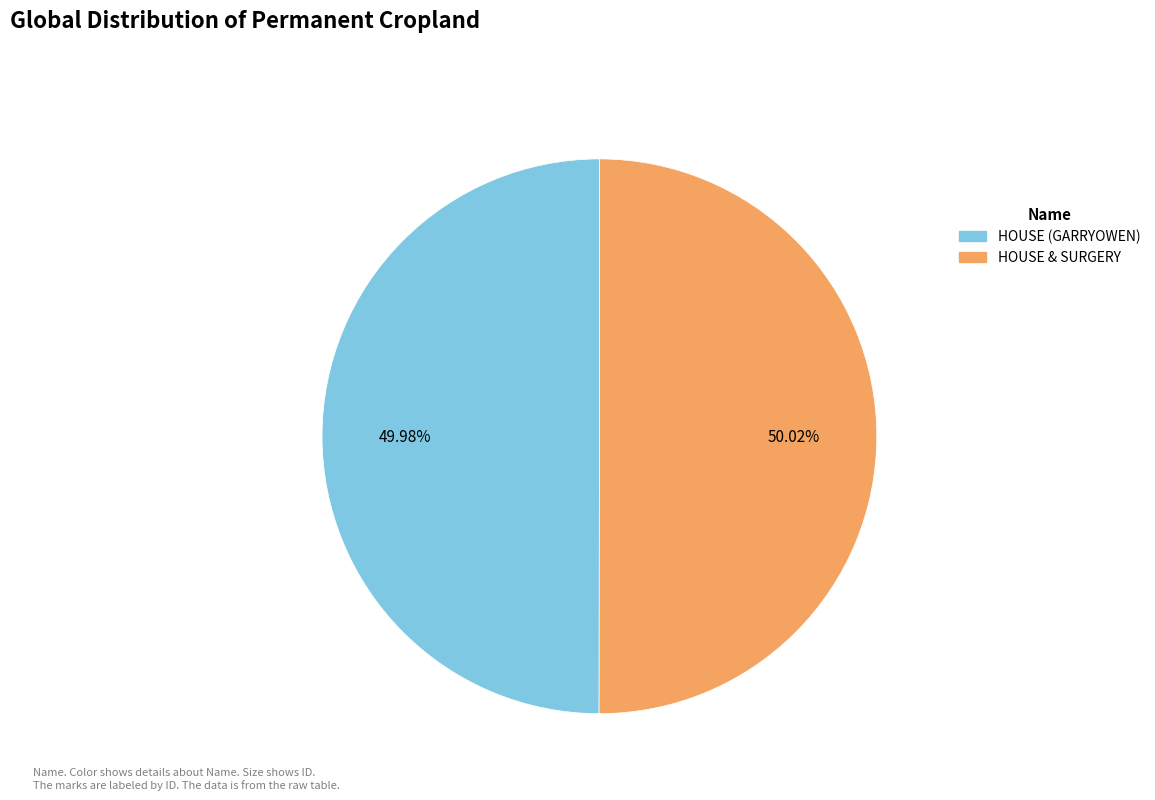

Combined, do HOUSE (GARRYOWEN) and HOUSE & SURGERY account for over 50%?

Yes